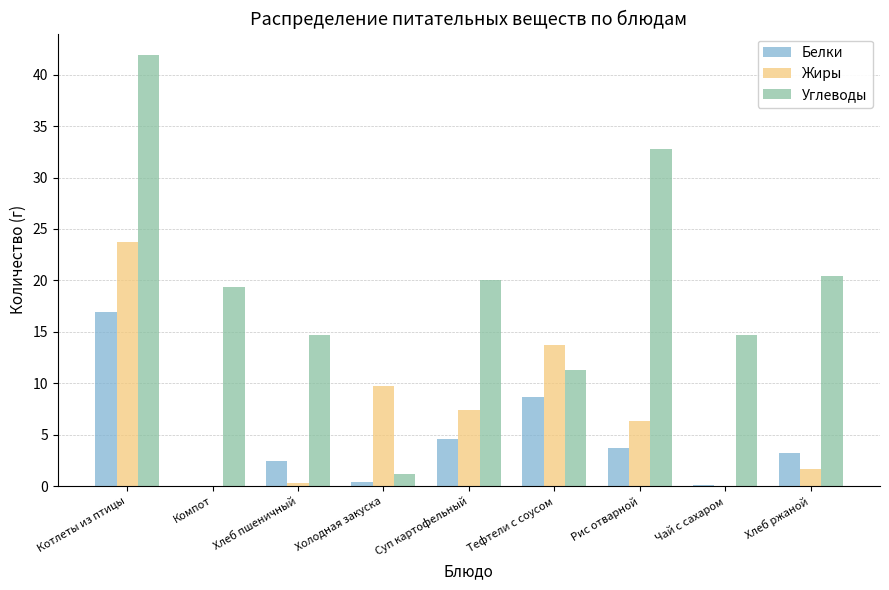

Is it true that Углеводы equals 13.3 at Суп картофельный?

False